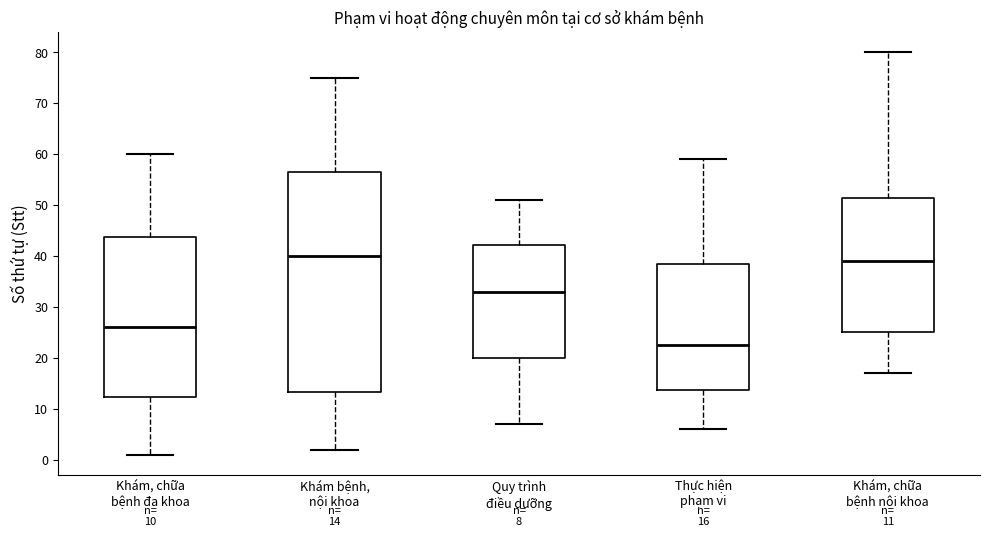

Which box is the tallest, from its lower edge to its upper edge?

Khám bệnh, nội khoa